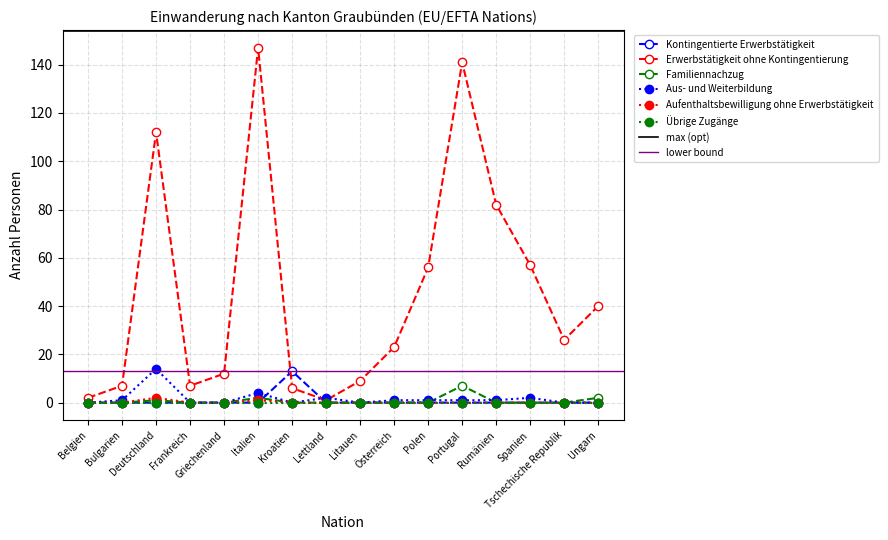

True or false: Aus- und Weiterbildung and Kontingentierte Erwerbstätigkeit intersect in this chart.

True